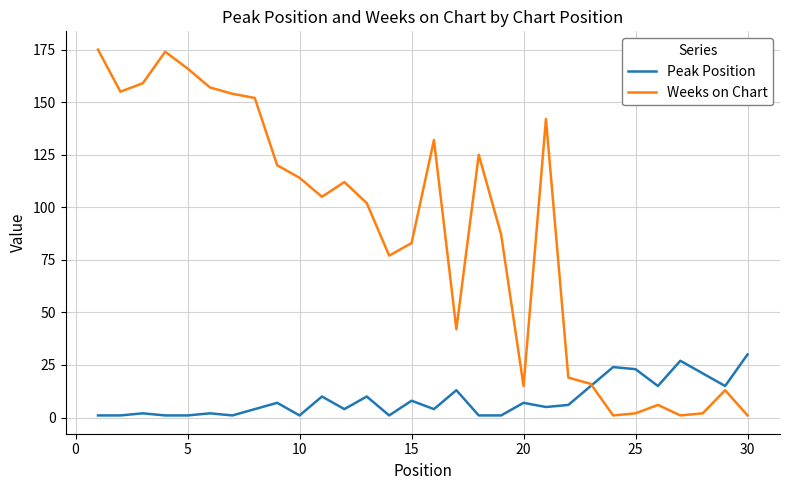

Which series has the widest spread of values?

Weeks on Chart